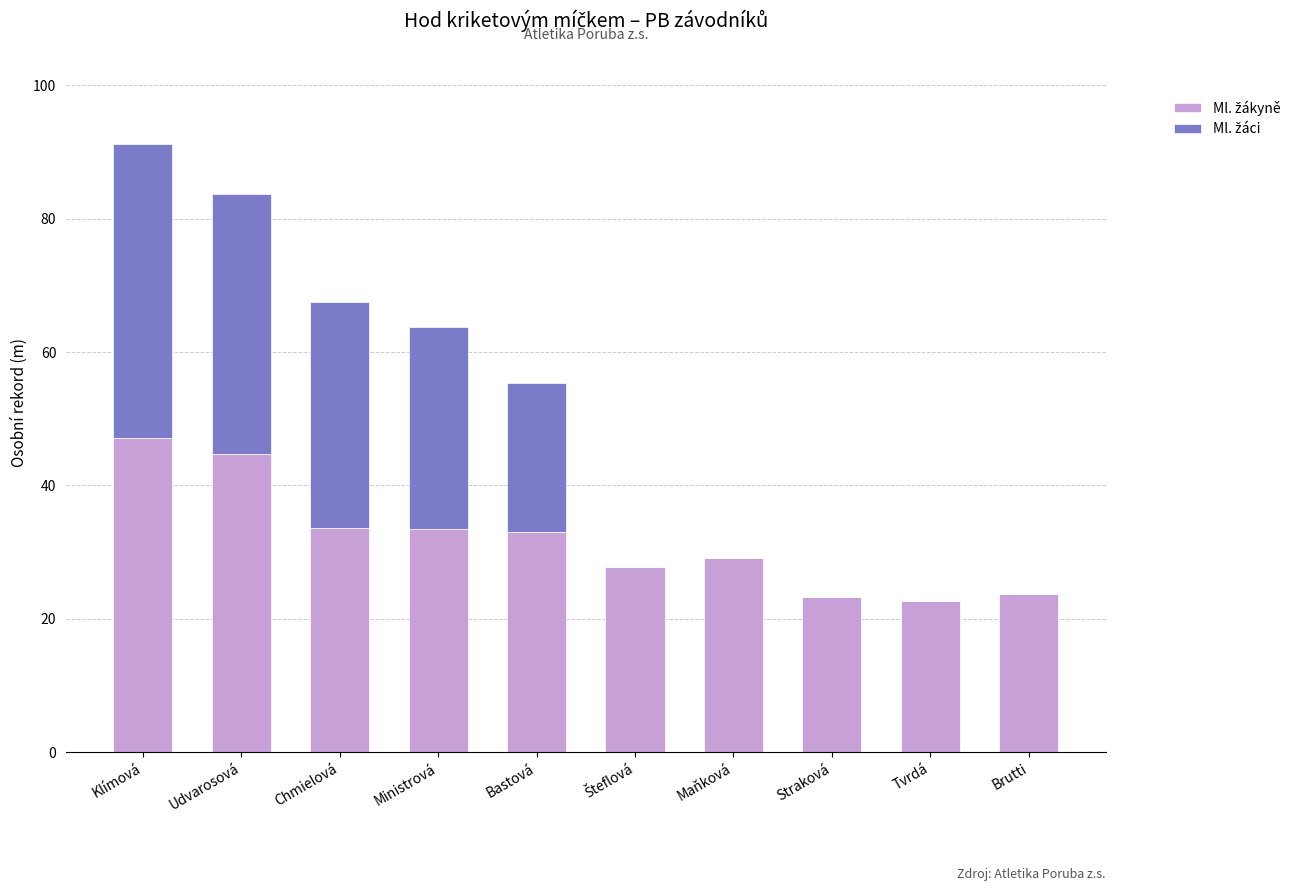

What is the total value across all series at Ministrová?

63.7